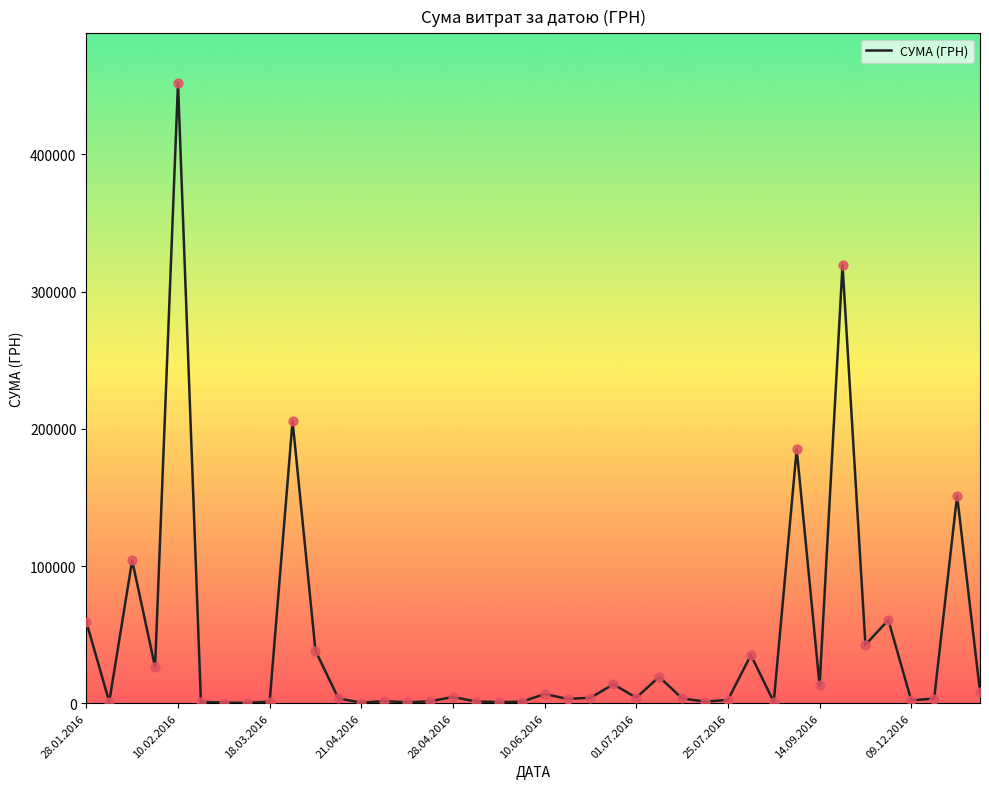

What is the maximum value shown in the chart?

452100.0